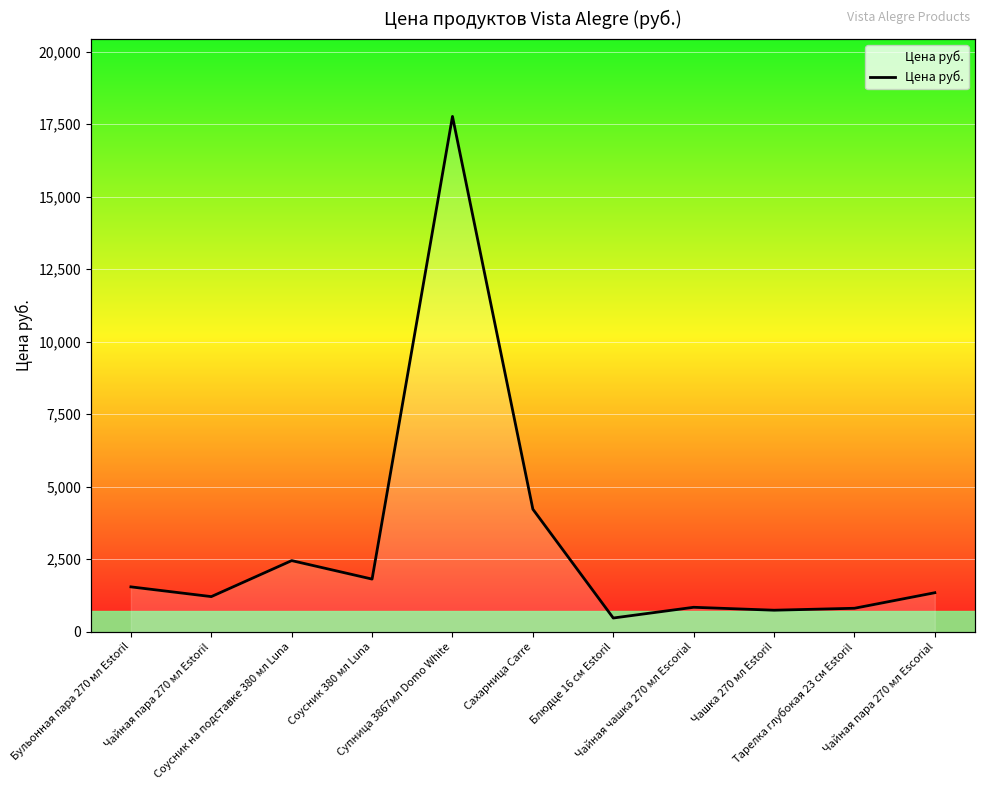

At which label is the value closest to 9116?

Сахарница Carre